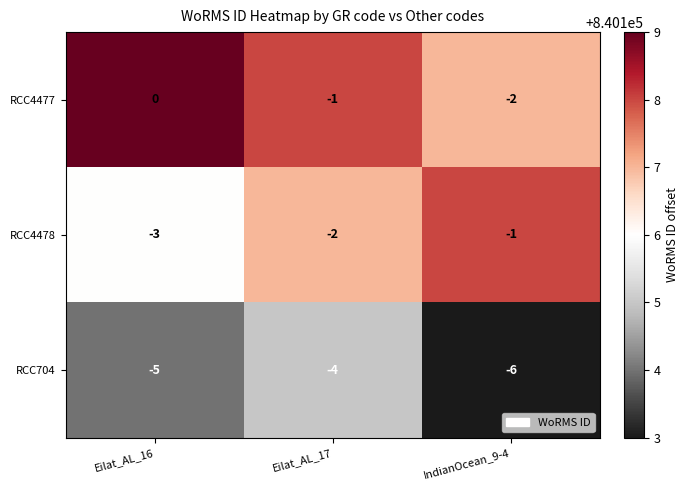

How many RCC4477 values are between -2 and 0?

3